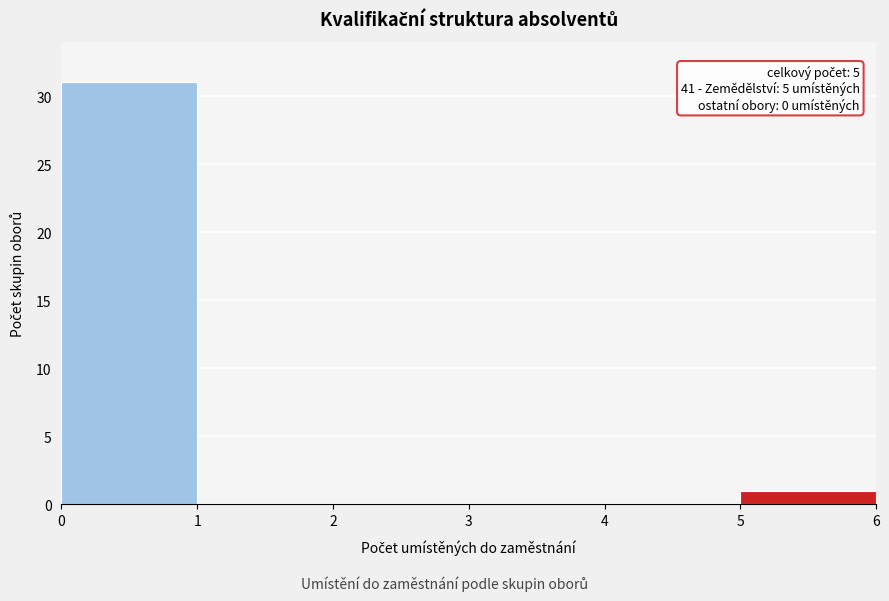

Which range on the x-axis has the tallest bar?

0 to 1